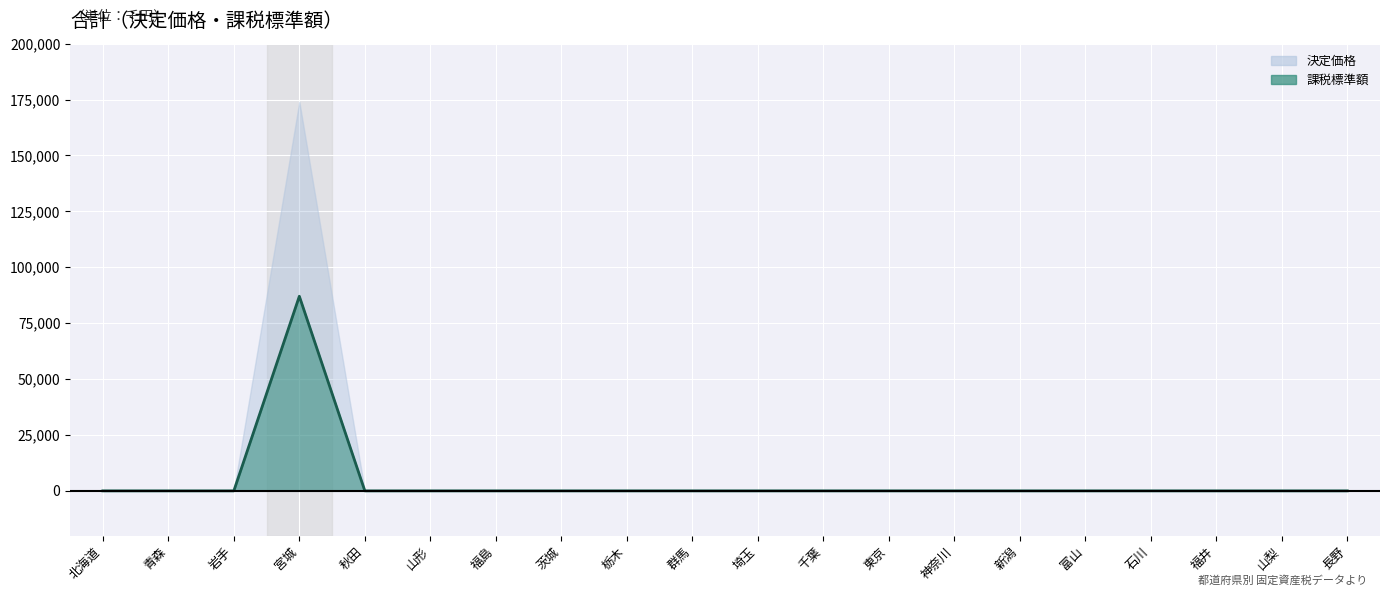

Between 宮城 and 群馬, which is larger?

宮城